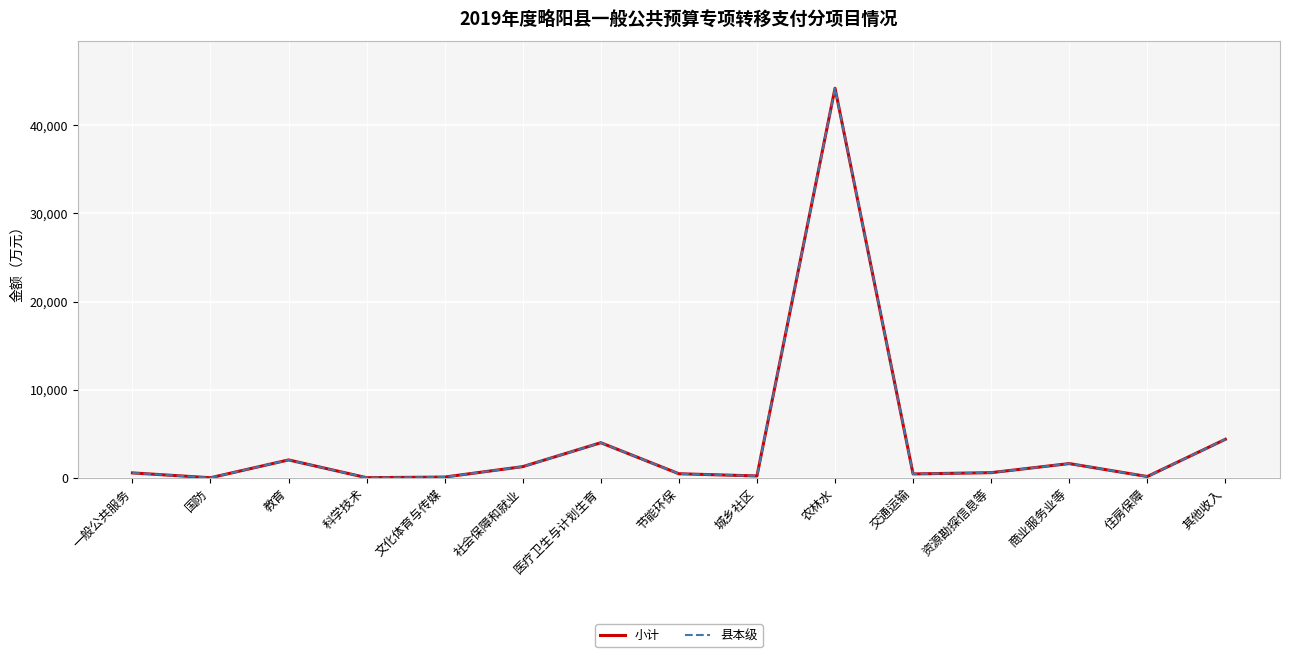

Is this an area chart (filled region under the line)?

No